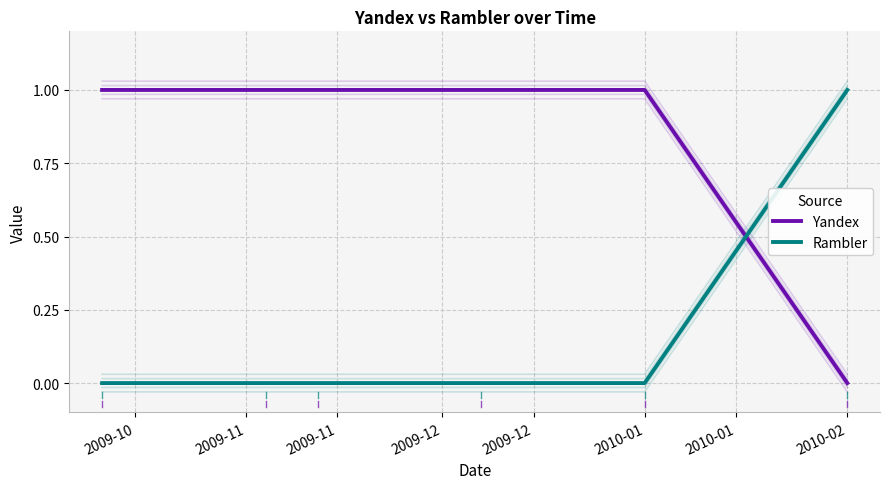

What is the maximum value for Rambler?

1